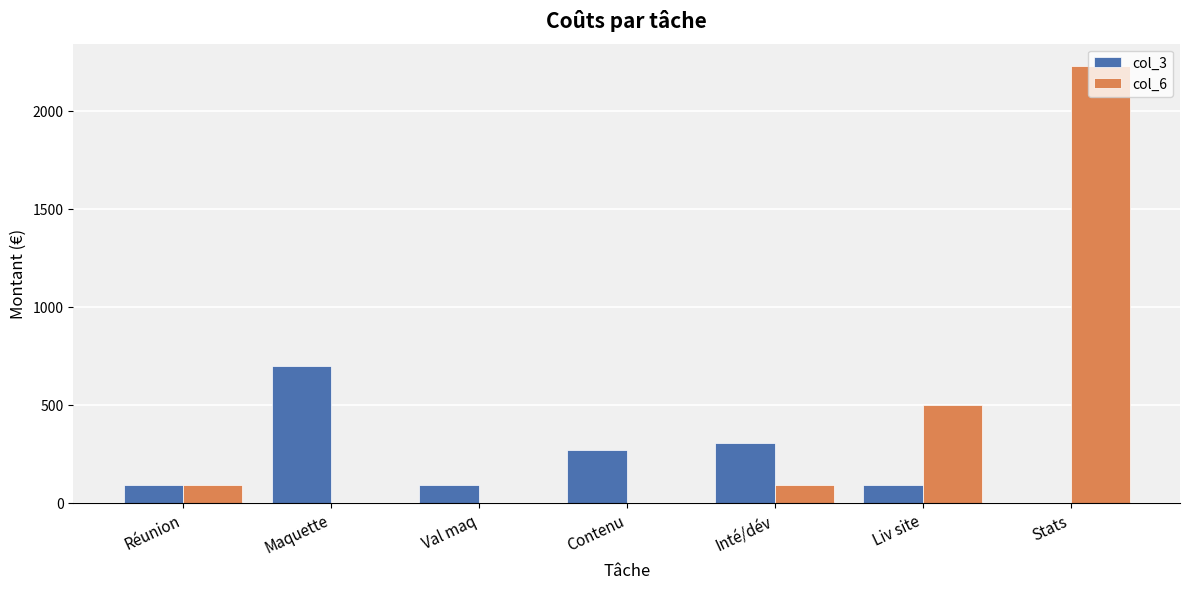

Which category has the highest value in the col_6 series?

Stats